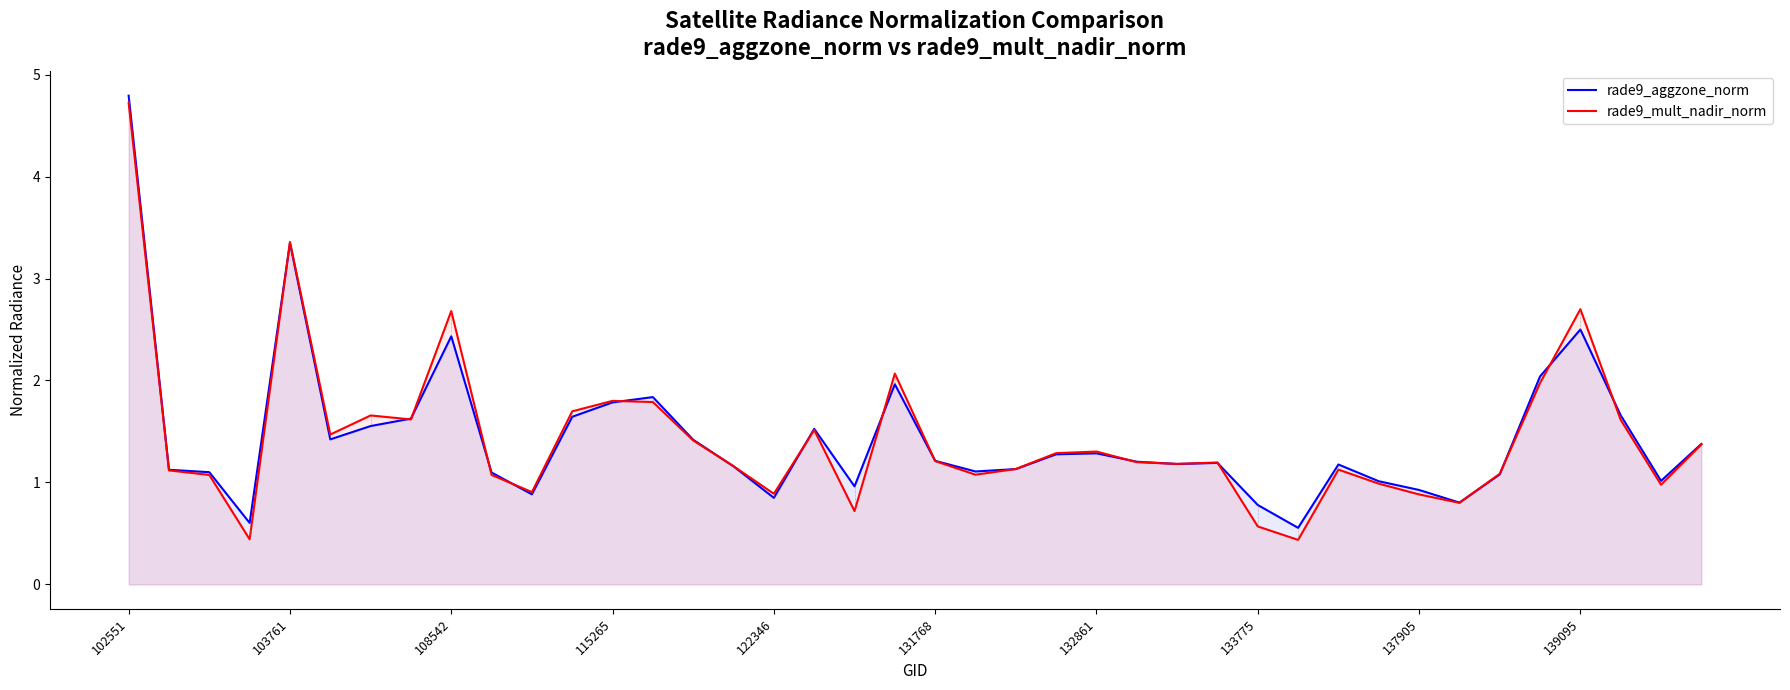

Which series has the largest range (max minus min)?

rade9_mult_nadir_norm